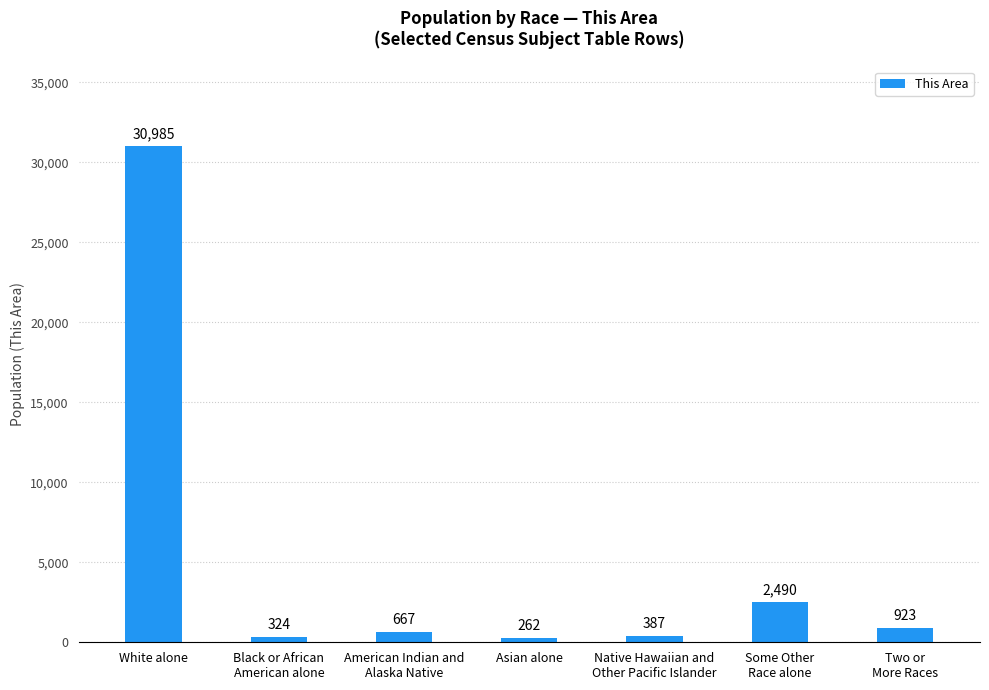

Which category has the highest value across all series?

White alone